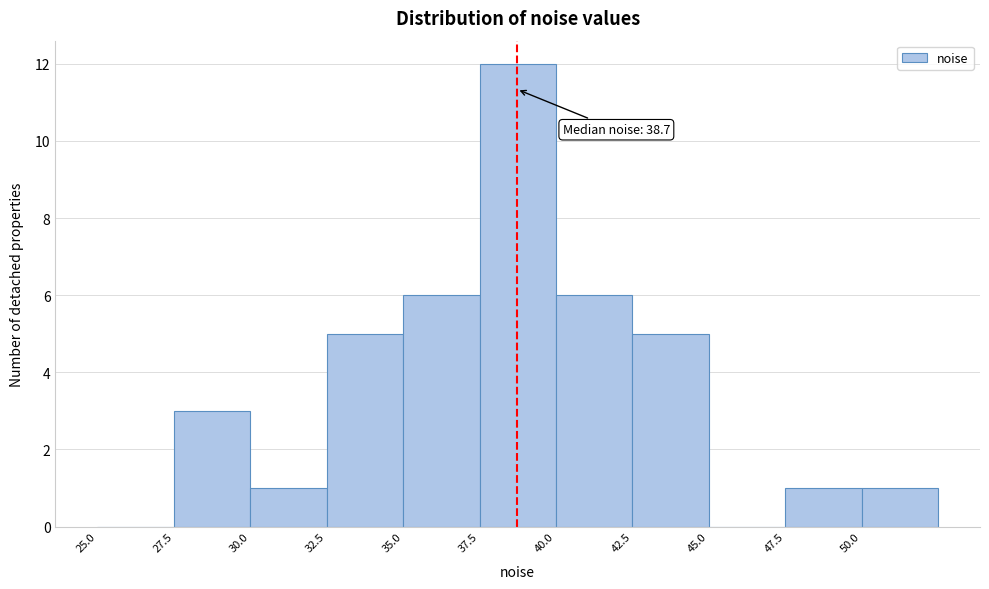

Which range on the x-axis has the tallest bar?

37.5 to 40.0